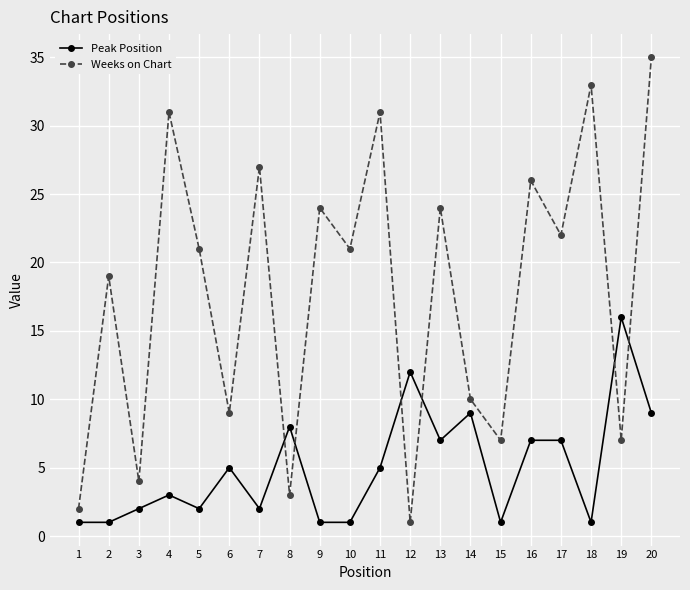

What is the average value of the Peak Position series?

5